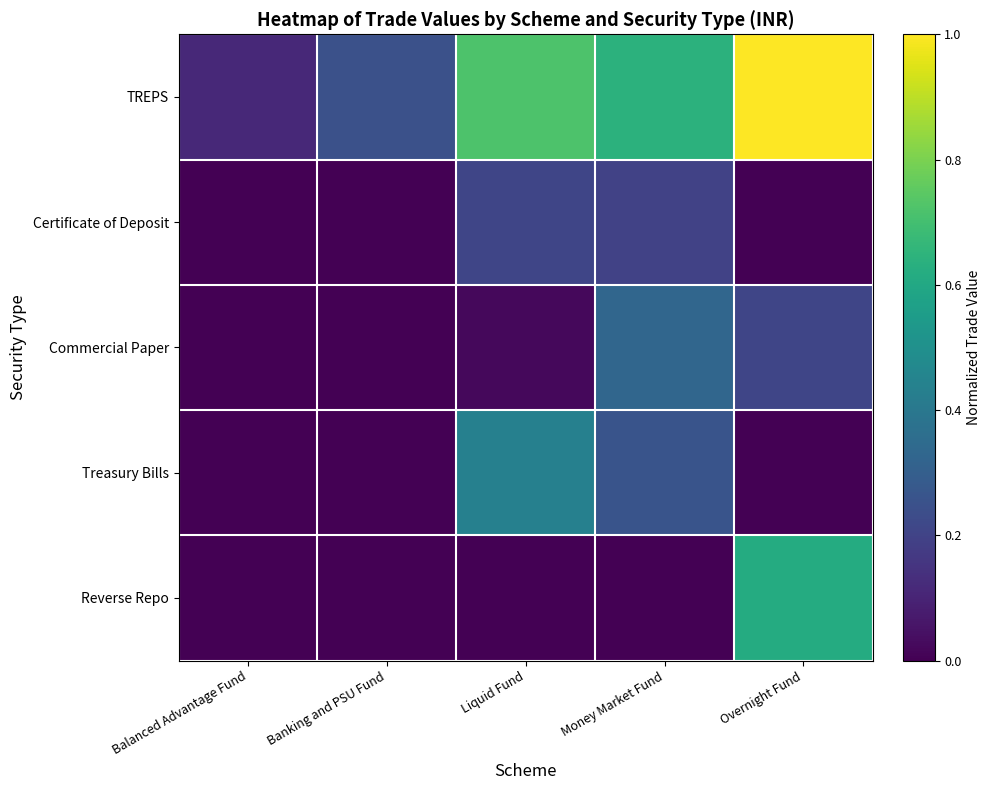

Which series has the widest spread of values?

TREPS